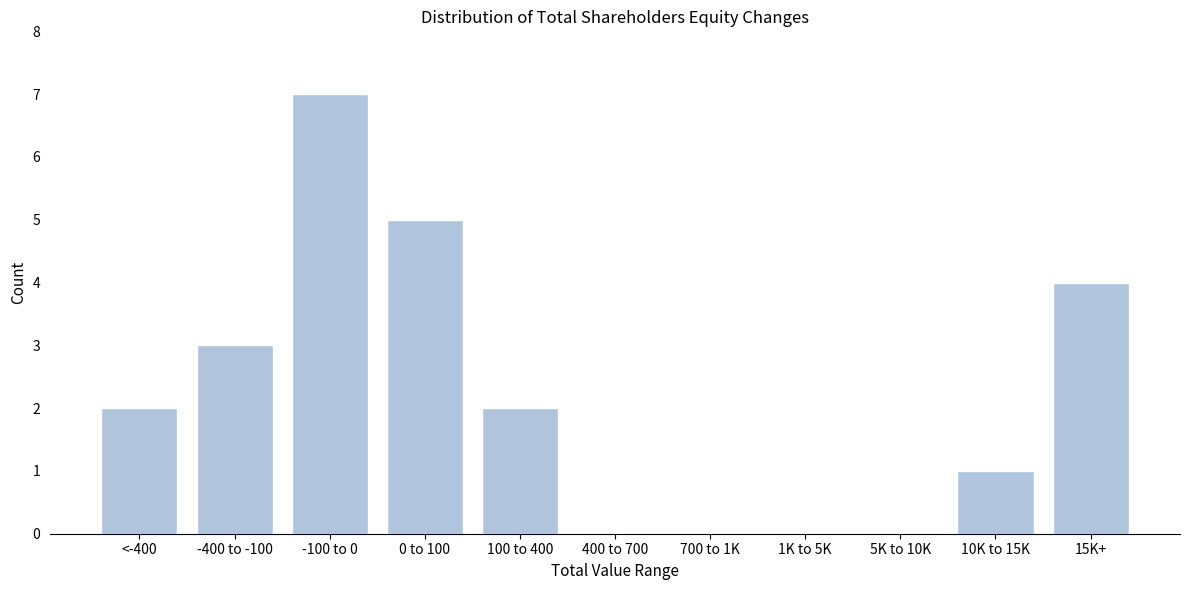

Reading right to left, transcribe all the data shown in this chart.

15K+=4	10K to 15K=1	5K to 10K=0	1K to 5K=0	700 to 1K=0	400 to 700=0	100 to 400=2	0 to 100=5	-100 to 0=7	-400 to -100=3	<-400=2